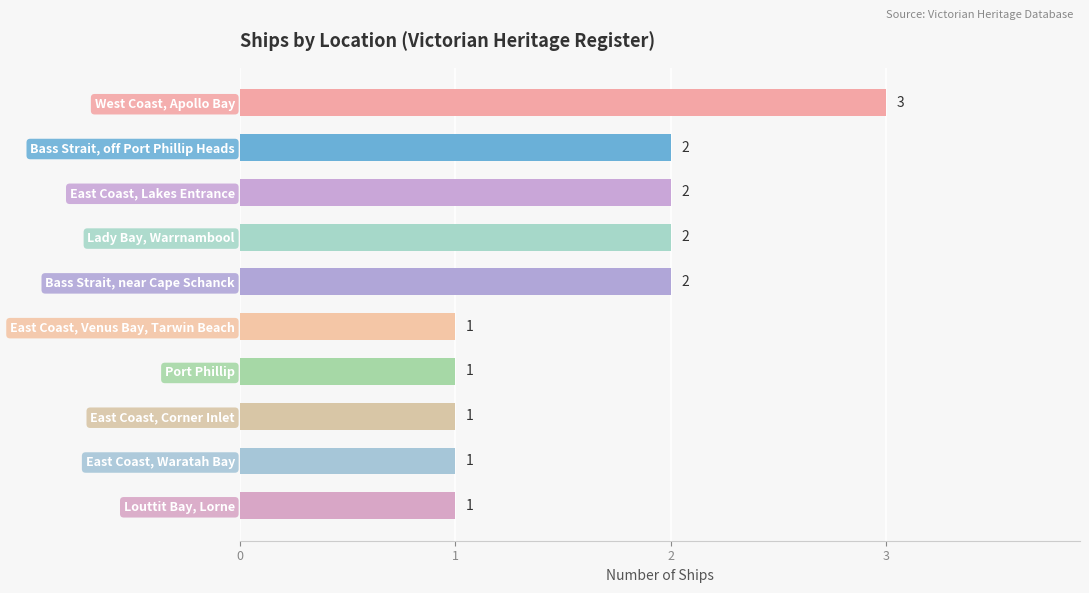

What is the maximum value shown in the chart?

3